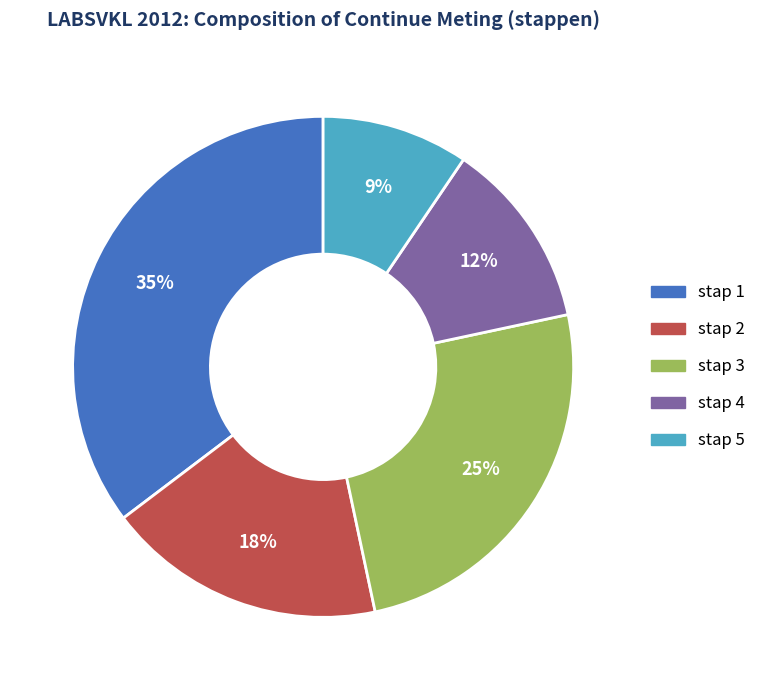

How many slices are in this pie chart?

5